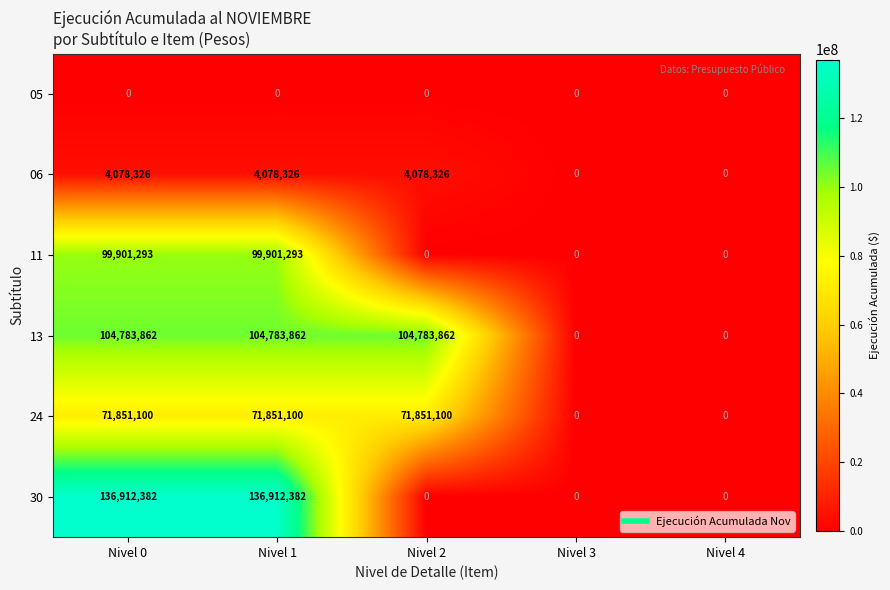

Which series has the largest total across all categories?

13